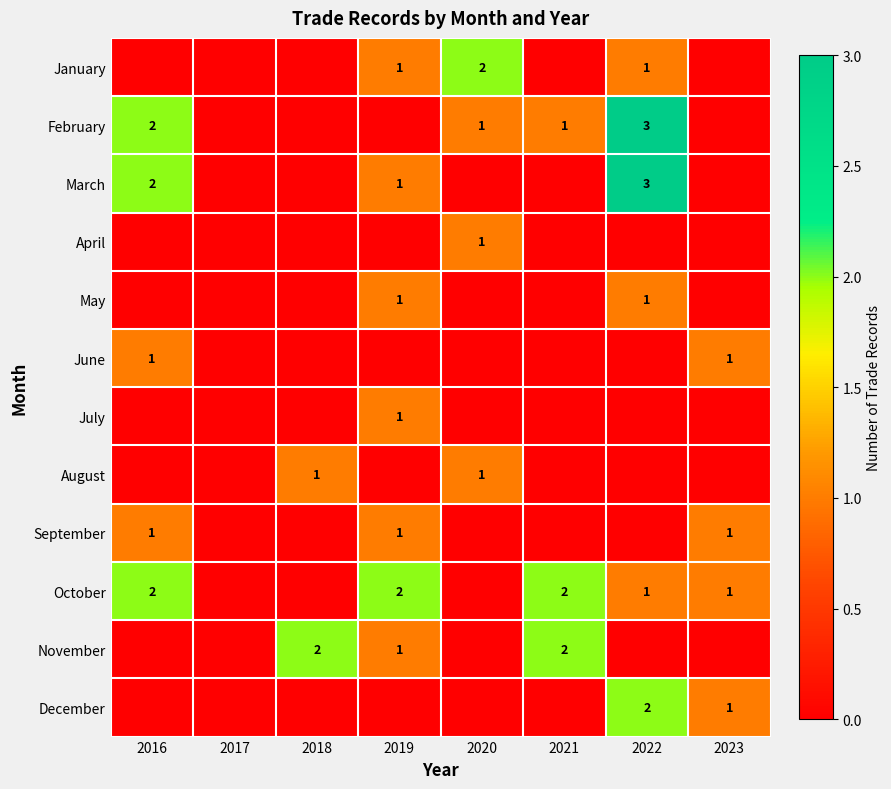

True or false: September has a value of 1 at 2023.

True